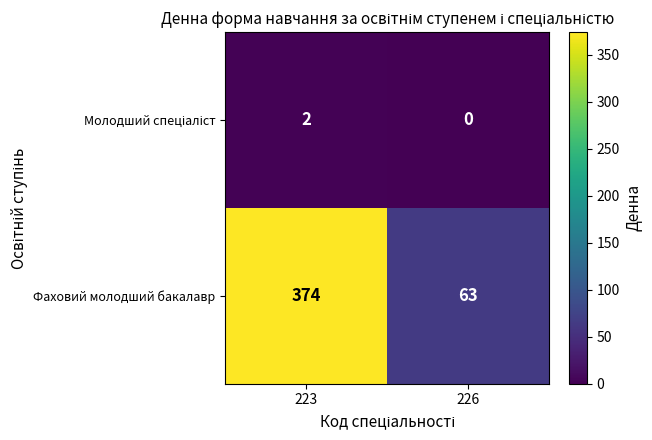

Which series changed the most between 223 and 226?

Фаховий молодший бакалавр